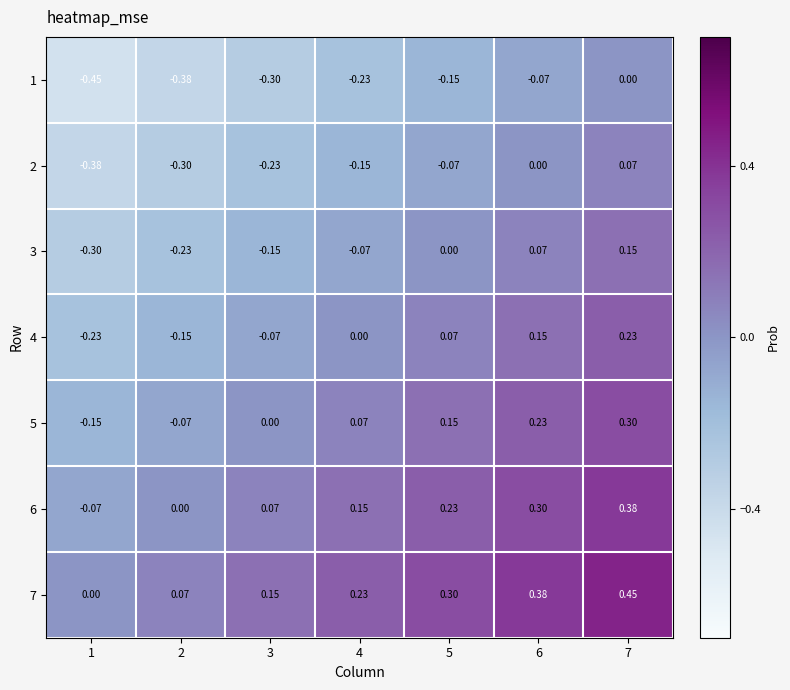

Is the value of 5 at 3 greater than the value of 4 at 2?

Yes